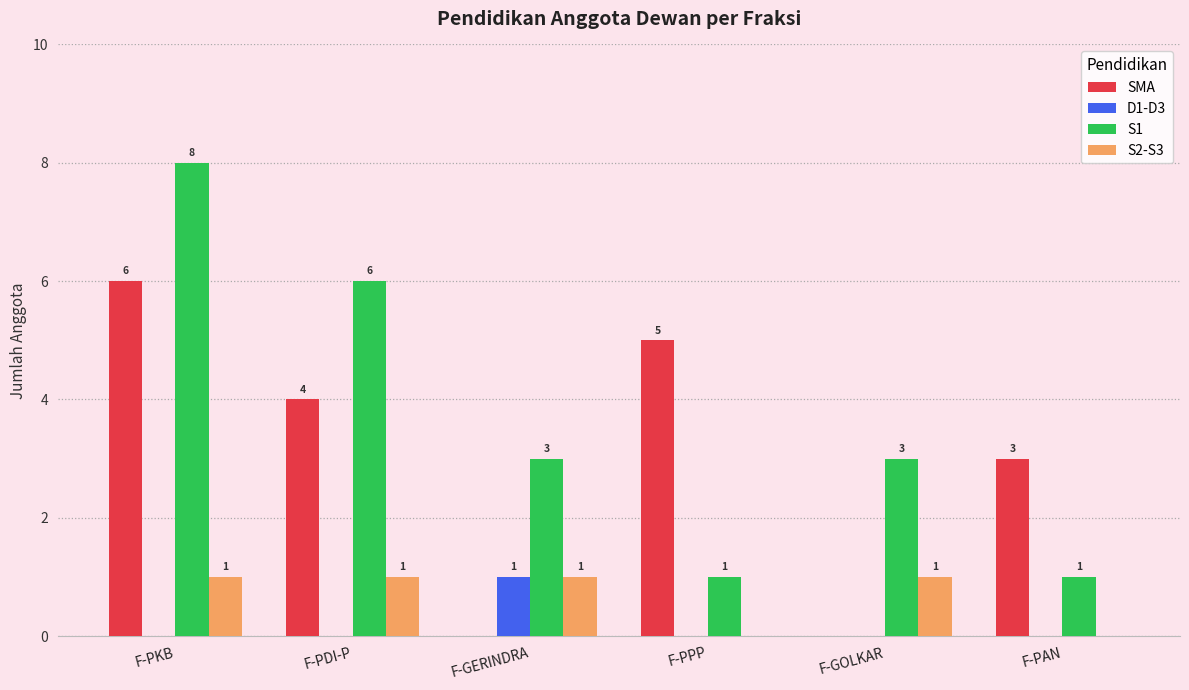

The value of SMA at F-PKB is 3. True or false?

False